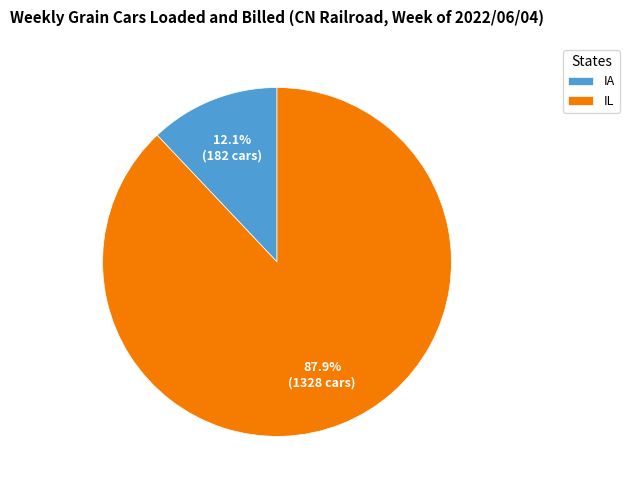

Rank the categories by value from lowest to highest.

IA, IL